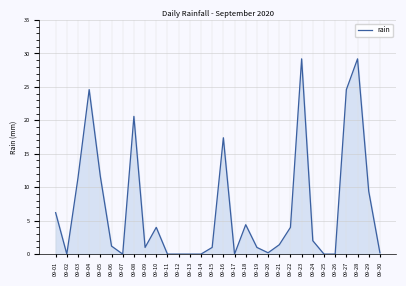

At which category does the data reach its first local peak?

09-04